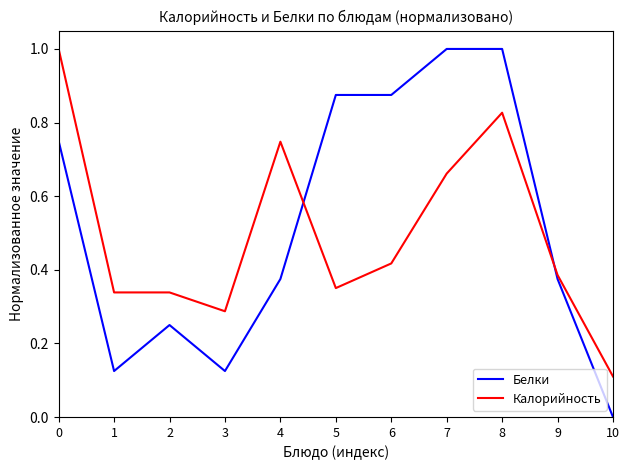

What is the maximum value for Калорийность?

1.0